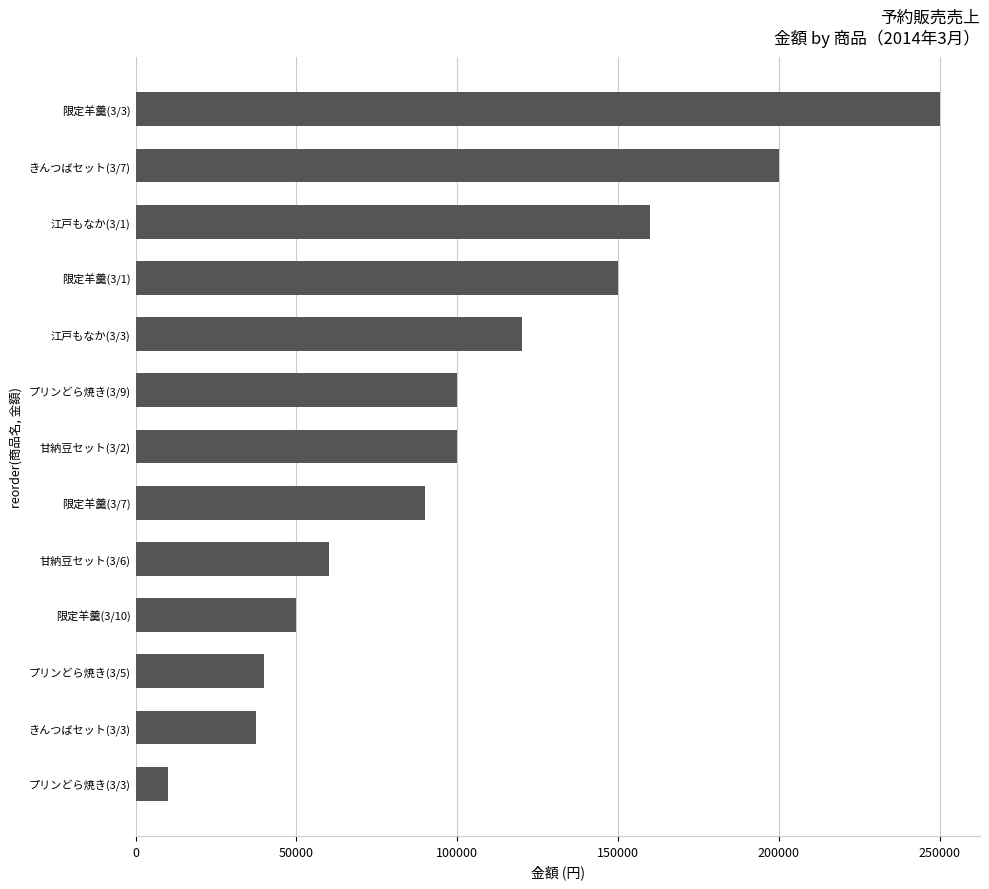

What is the sum of all values?

1367500